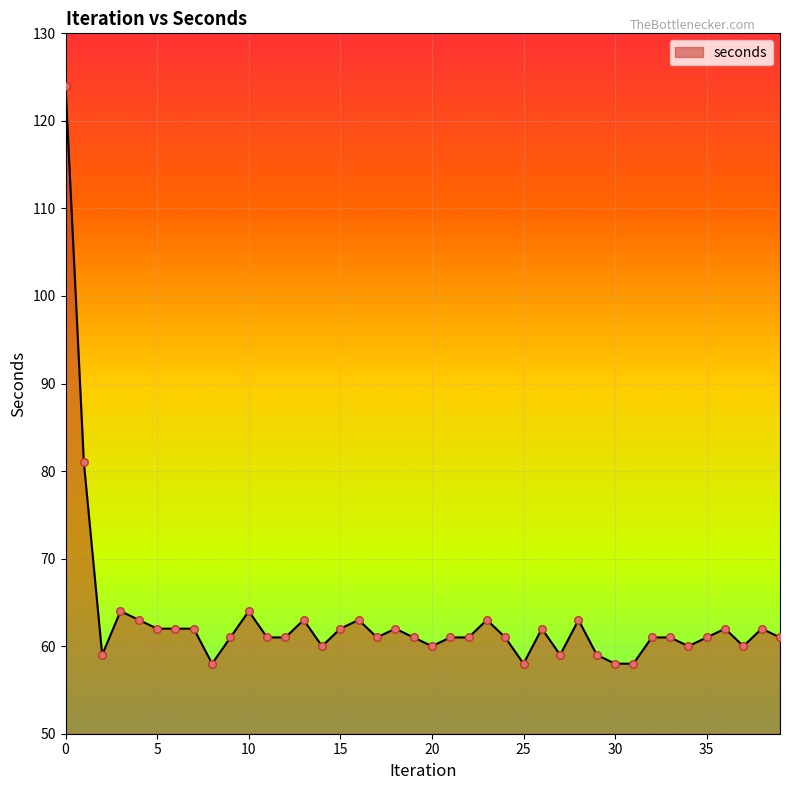

What is the minimum value shown in the chart?

58